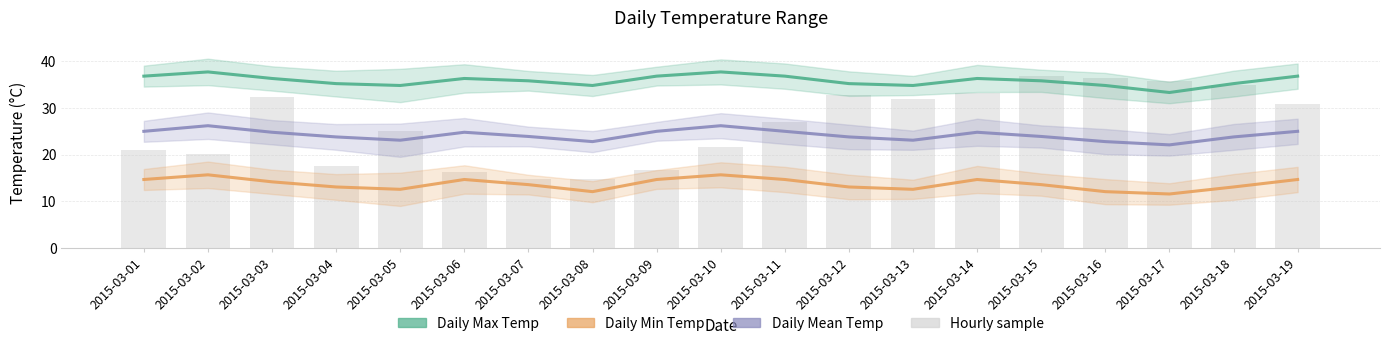

What is the difference between the second highest and minimum values?

21.6